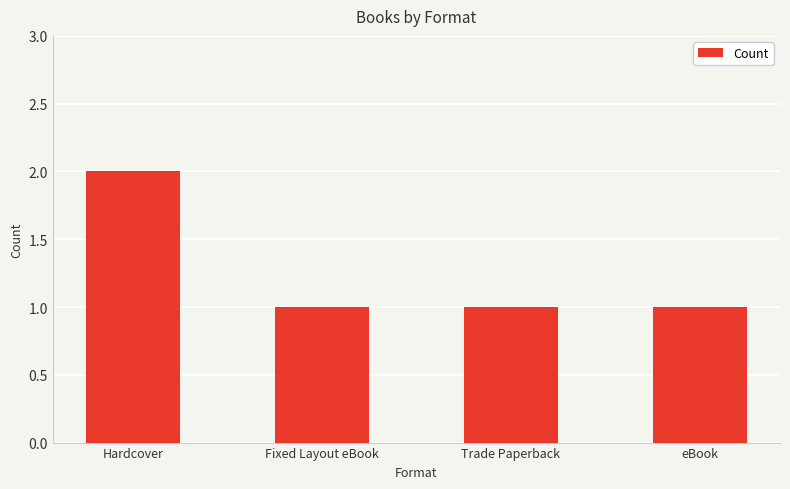

Which has a higher value, Hardcover or Fixed Layout eBook?

Hardcover